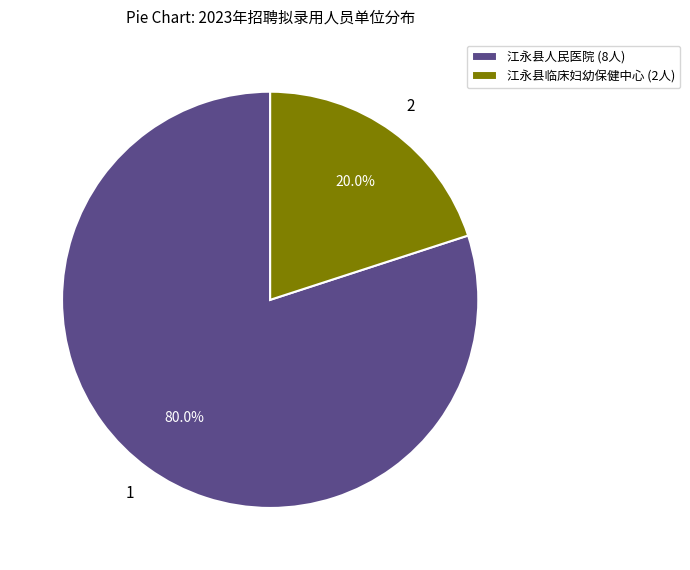

Between 江永县临床妇幼保健中心 and 江永县人民医院, which is larger?

江永县人民医院